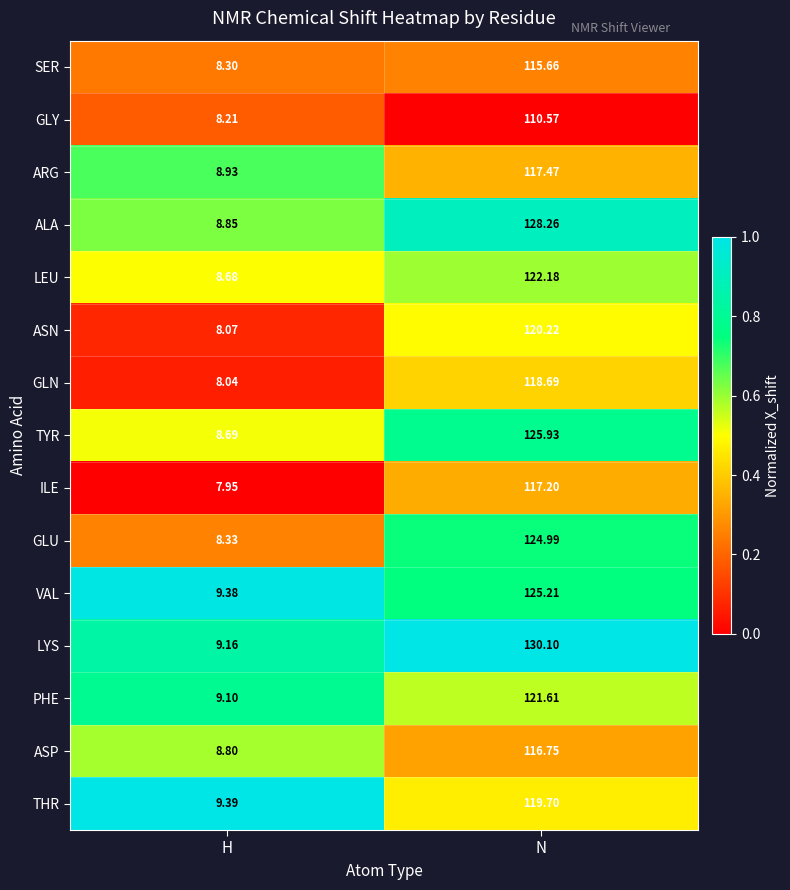

At which label does ASN first exceed 120?

N